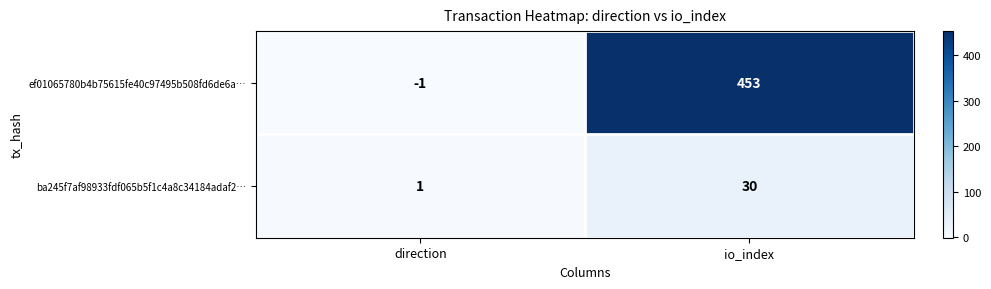

Rank the series at direction from highest to lowest value.

ba245f7af98933fdf065b5f1c4a8c34184adaf2…, ef01065780b4b75615fe40c97495b508fd6de6a…